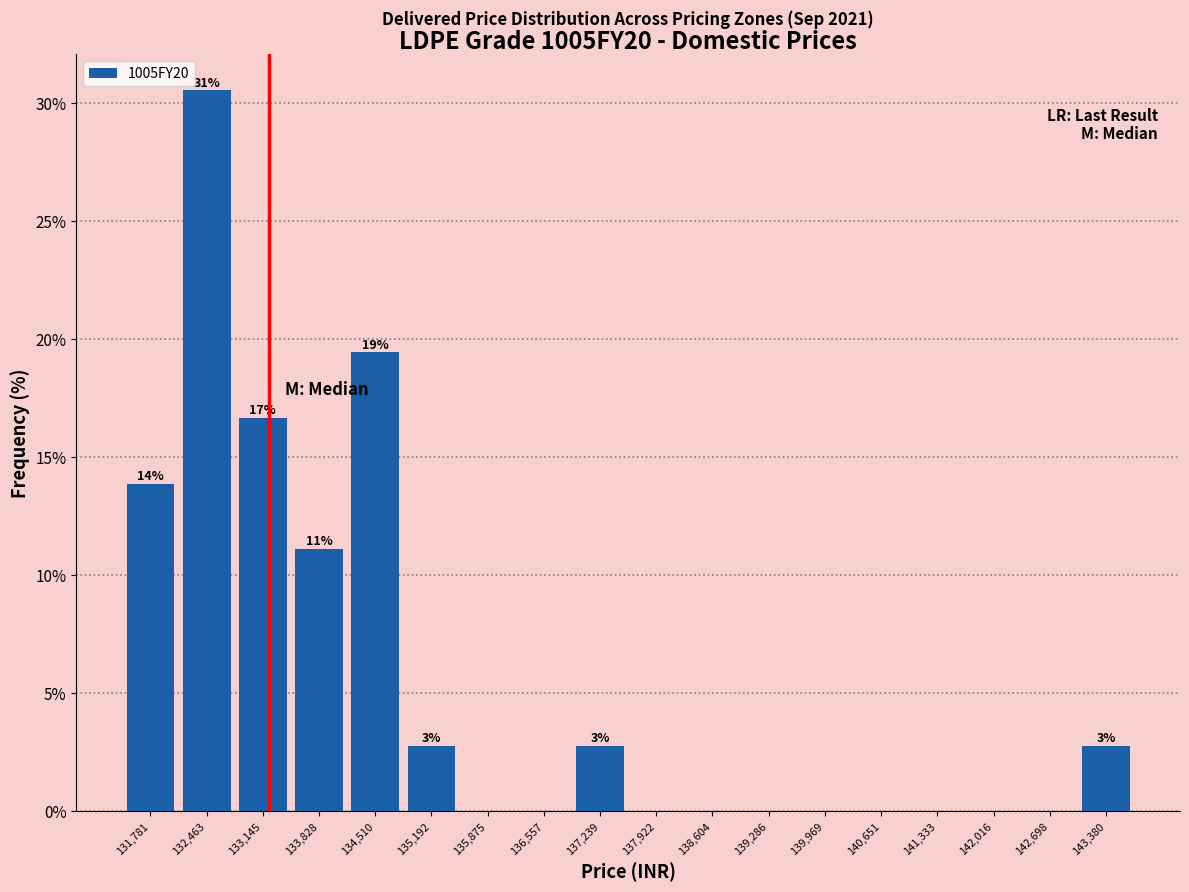

Over which range of the x-axis is the bar tallest?

132100 to 132800